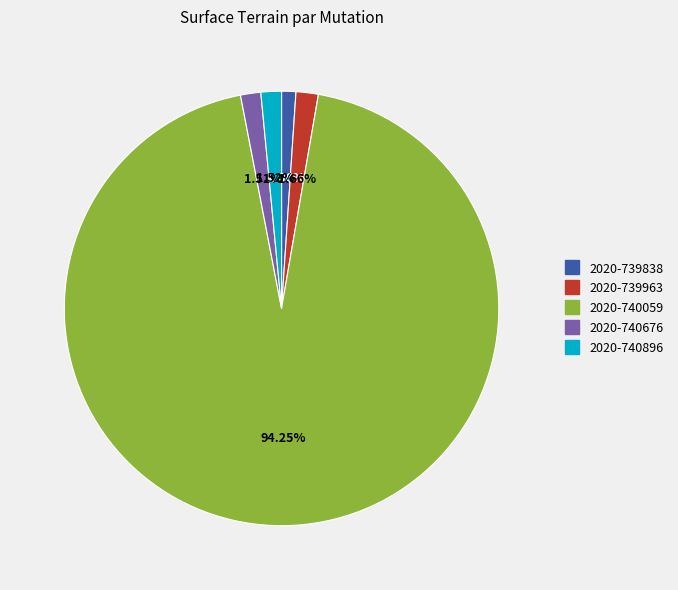

Does any single category account for the majority?

Yes